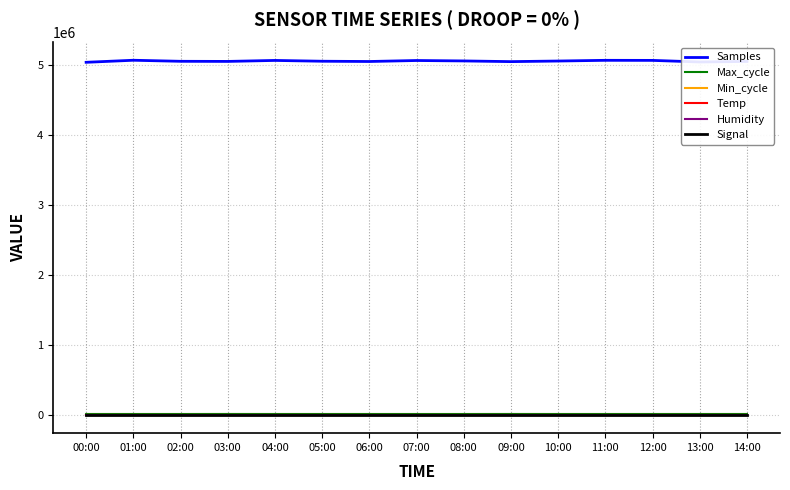

Which series has the largest total across all categories?

Samples